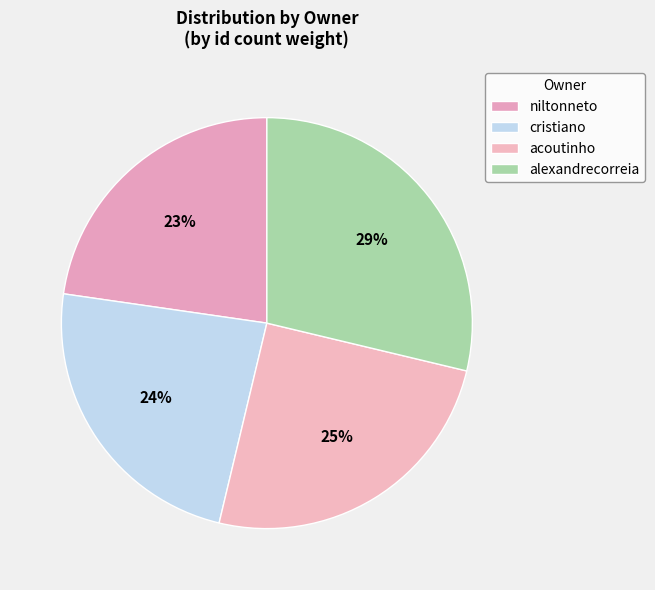

Combined, do niltonneto and acoutinho account for over 50%?

No